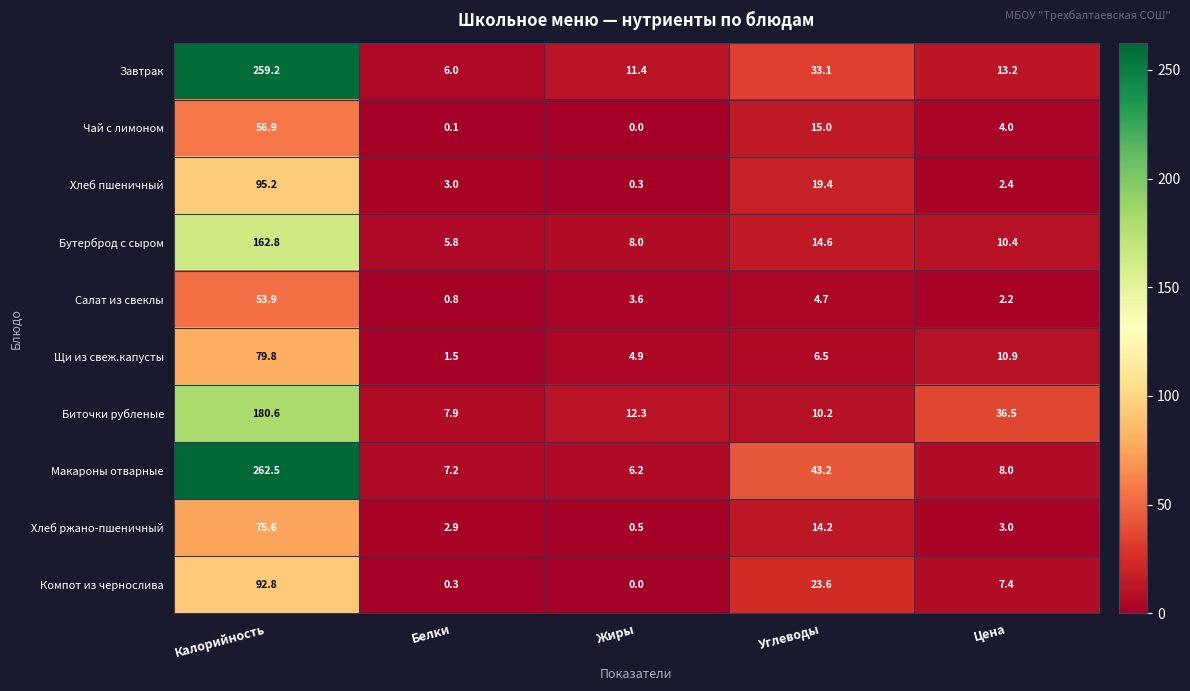

At Цена, list the series in order from largest to smallest.

Биточки рубленые, Завтрак, Щи из свеж.капусты, Бутерброд с сыром, Макароны отварные, Компот из чернослива, Чай с лимоном, Хлеб ржано-пшеничный, Хлеб пшеничный, Салат из свеклы